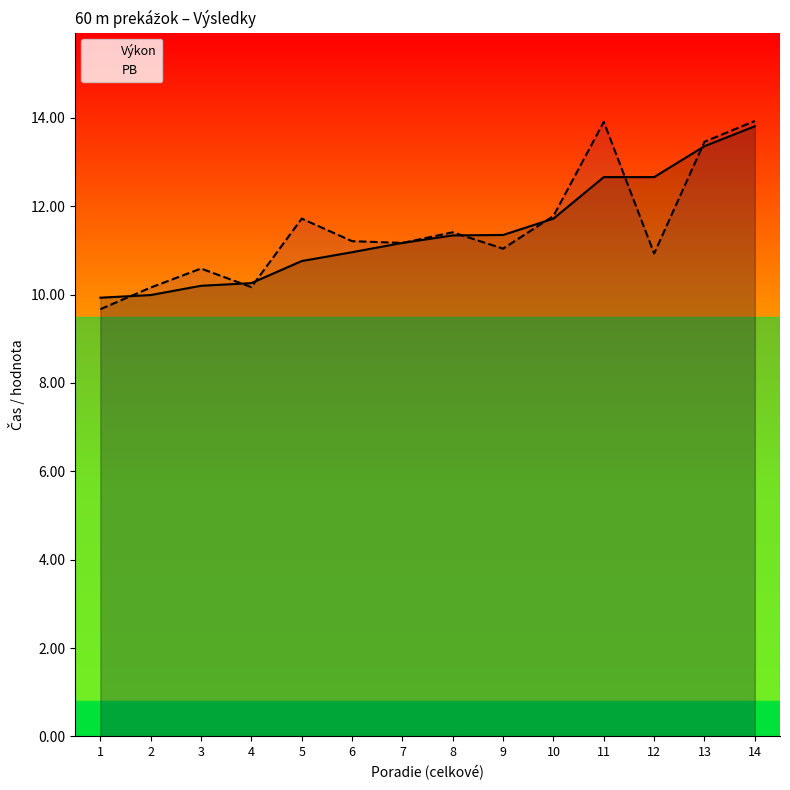

Reading left to right, list all the values displayed in this chart.

Výkon: 1=9.9	2=10.0	3=10.2	4=10.3	5=10.8	6=11.0	7=11.2	8=11.3	9=11.3	10=11.7	11=12.7	12=12.7	13=13.4	14=13.8
PB: 1=9.7	2=10.2	3=10.6	4=10.2	5=11.7	6=11.2	7=11.2	8=11.4	9=11.0	10=11.8	11=13.9	12=10.9	13=13.5	14=13.9